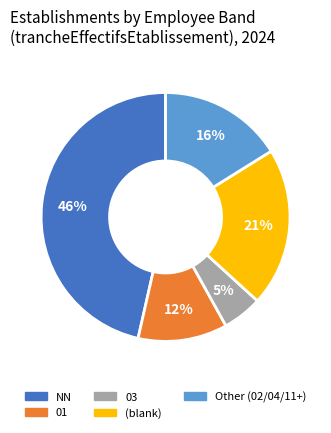

Is there a majority slice in this chart?

No